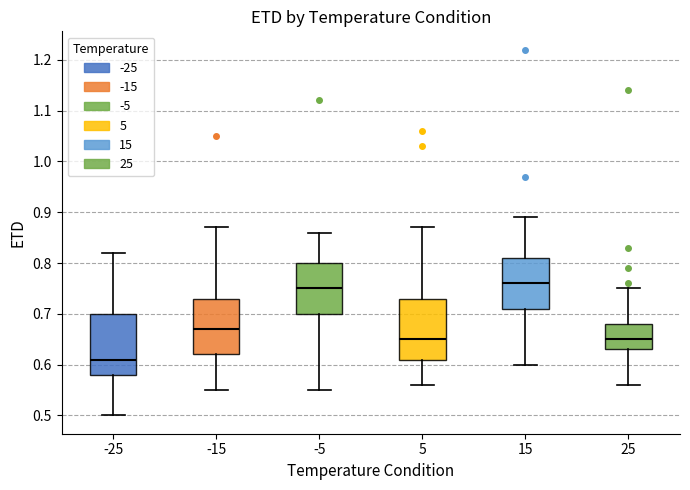

Reading left to right, transcribe this box plot: for each box, give where its median line is, the range the box spans, and where its two whiskers end, as read against the y-axis. The values are not printed on the chart, so give them approximately, as read against the axis.

-25: median 0.61, box 0.58 to 0.70, whiskers 0.50 to 0.82
-15: median 0.67, box 0.62 to 0.73, whiskers 0.55 to 0.87
-5: median 0.75, box 0.70 to 0.80, whiskers 0.55 to 0.86
5: median 0.65, box 0.61 to 0.73, whiskers 0.56 to 0.87
15: median 0.76, box 0.71 to 0.81, whiskers 0.60 to 0.89
25: median 0.65, box 0.63 to 0.68, whiskers 0.56 to 0.75